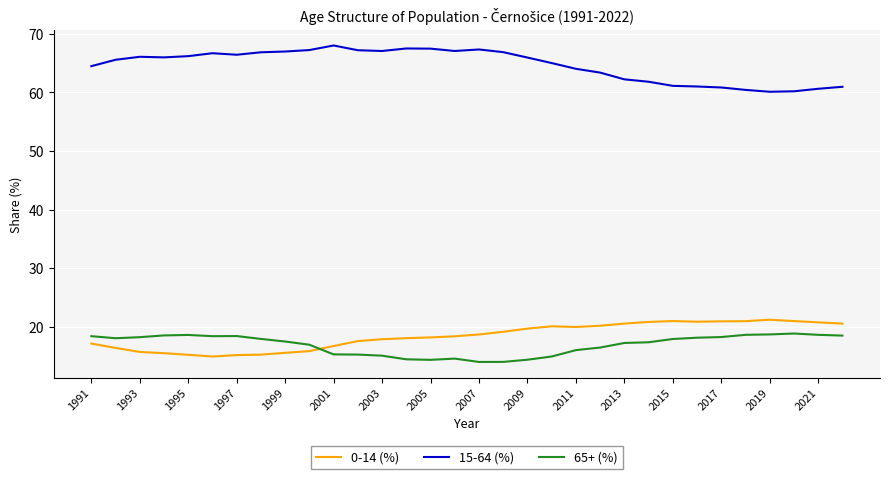

What are all the series names shown in the legend?

0-14 (%), 15-64 (%), 65+ (%)